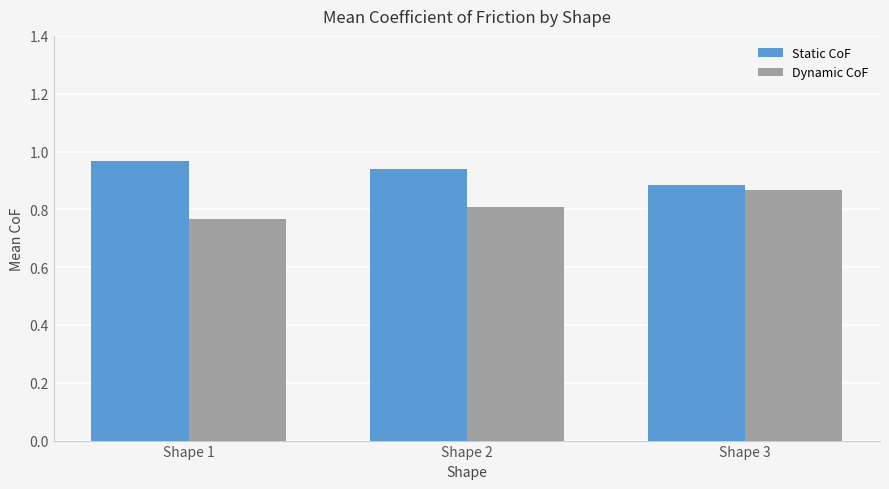

How many Static CoF values are between 0 and 1?

3